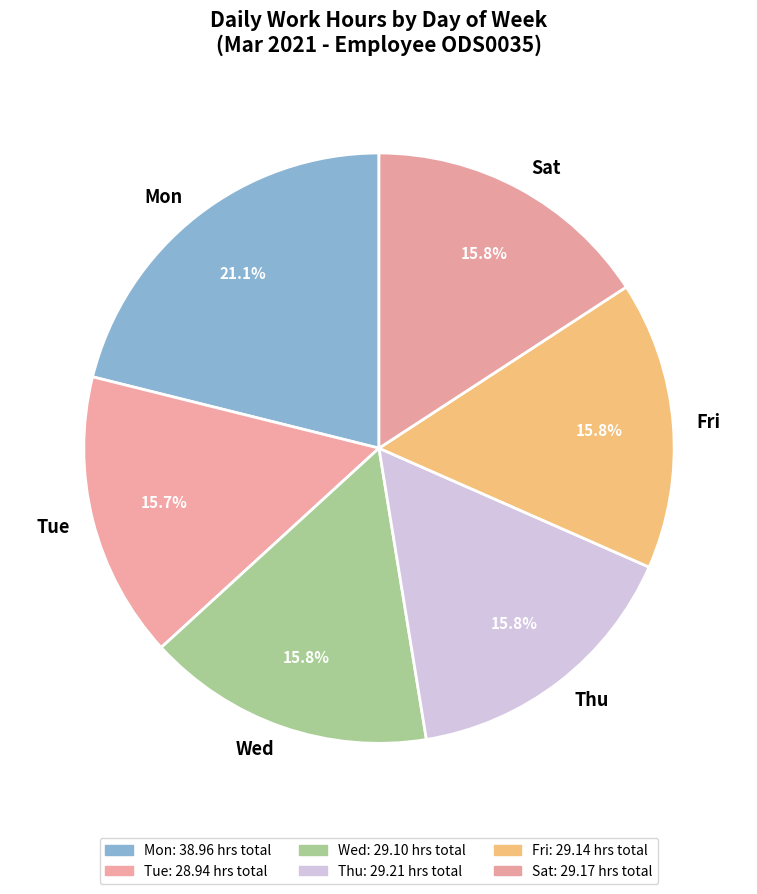

What portion of the pie excludes Mon?

78.9%